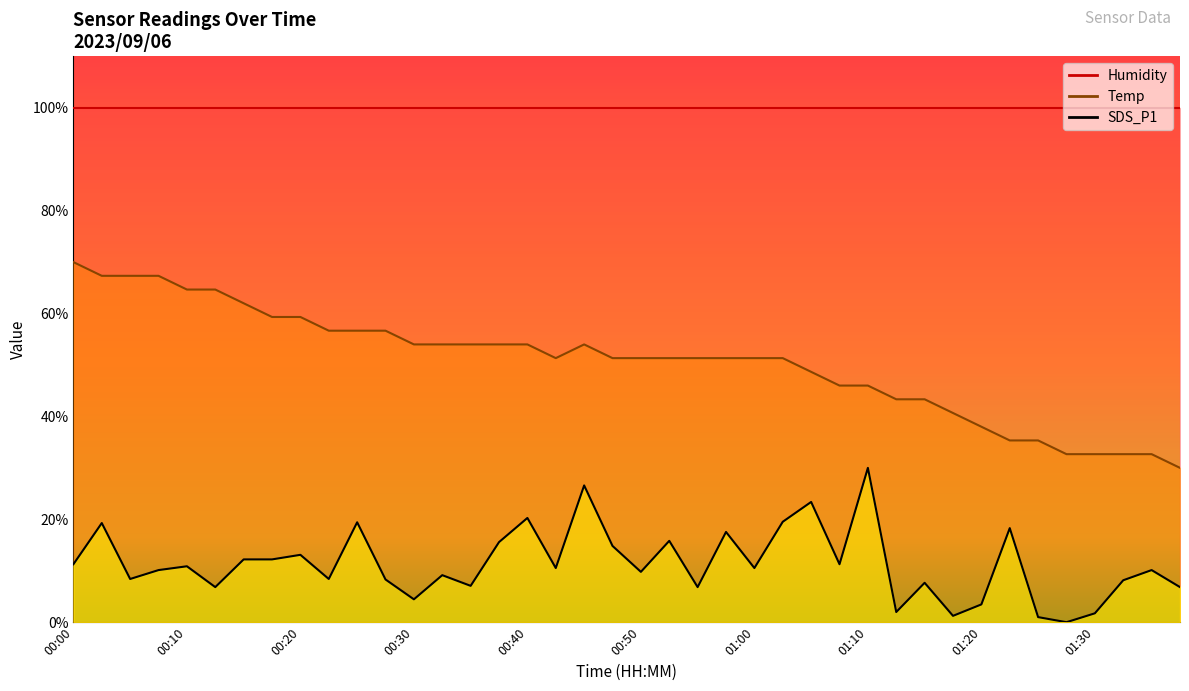

What position from the left is 00:05?

3